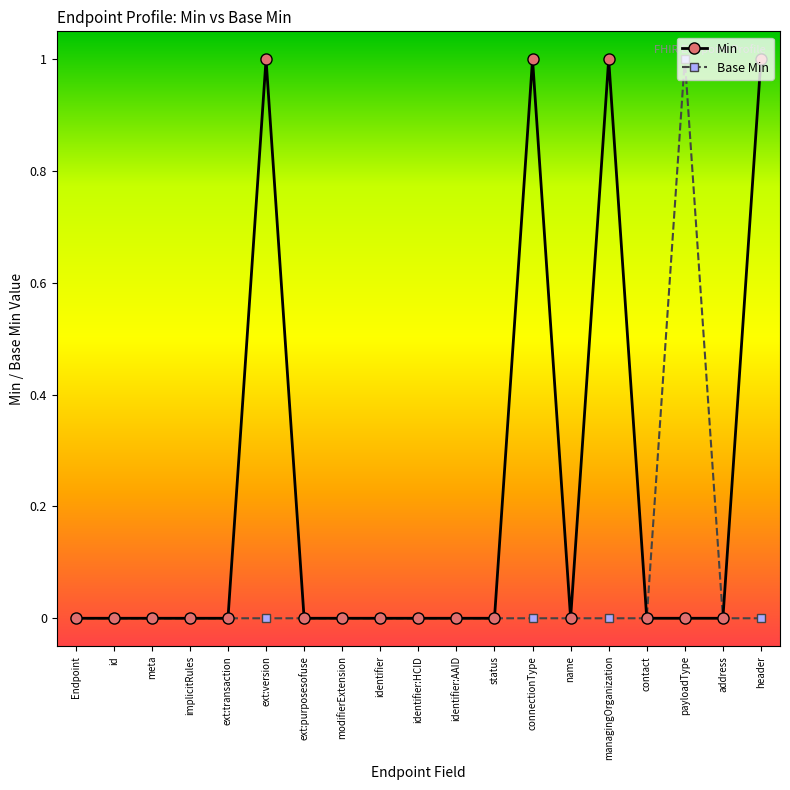

Count the Base Min values in the range 0 to 1.

19